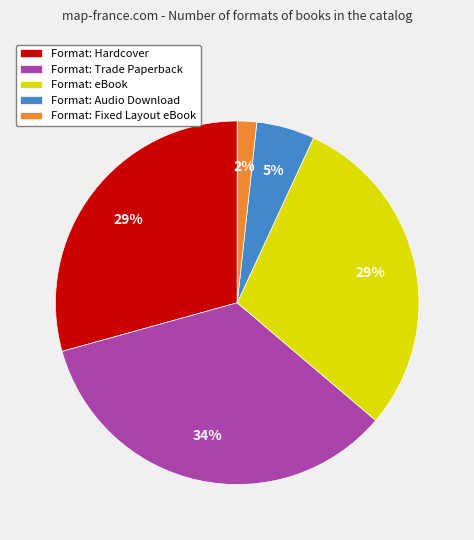

What is the largest slice in the pie chart?

Format: Trade Paperback